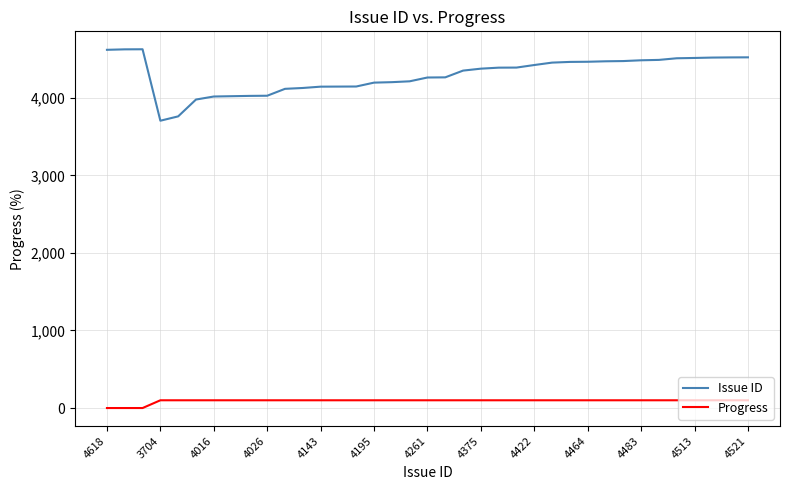

True or false: Progress and Issue ID cross at least once.

False